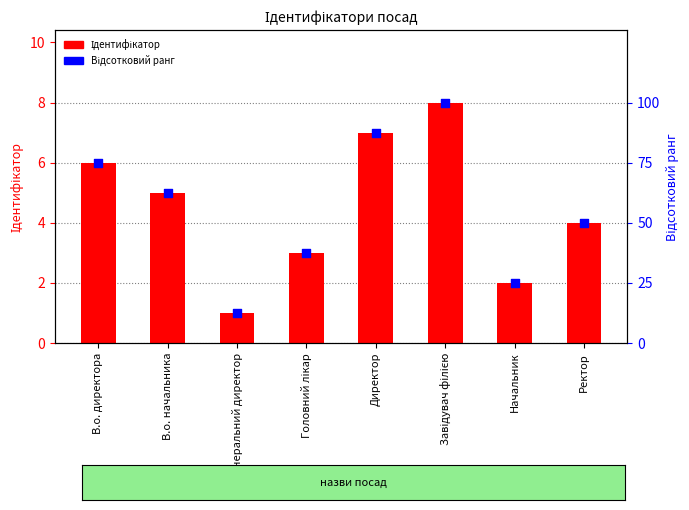

What is the total value across all series at Завідувач філією?

108.0